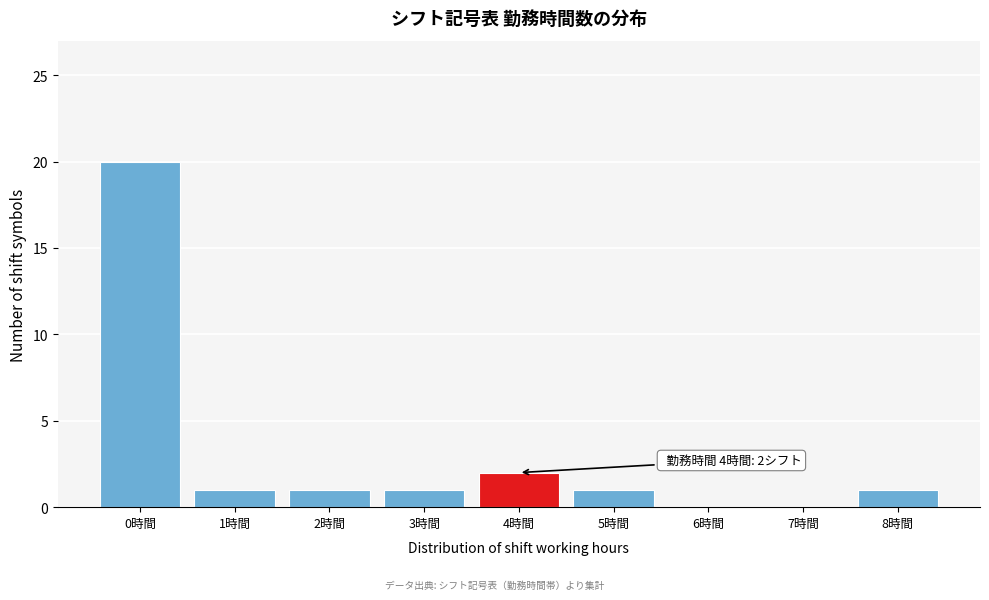

Reading right to left, what are all the values shown in this chart?

8時間=1	7時間=0	6時間=0	5時間=1	4時間=2	3時間=1	2時間=1	1時間=1	0時間=20